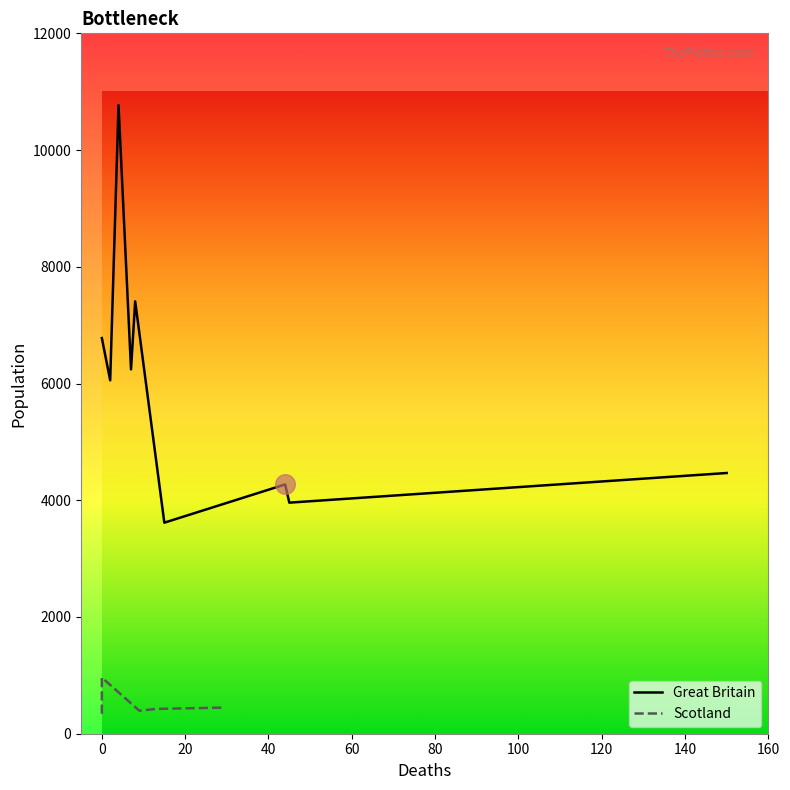

Which series has the largest Y range (max minus min)?

Great Britain